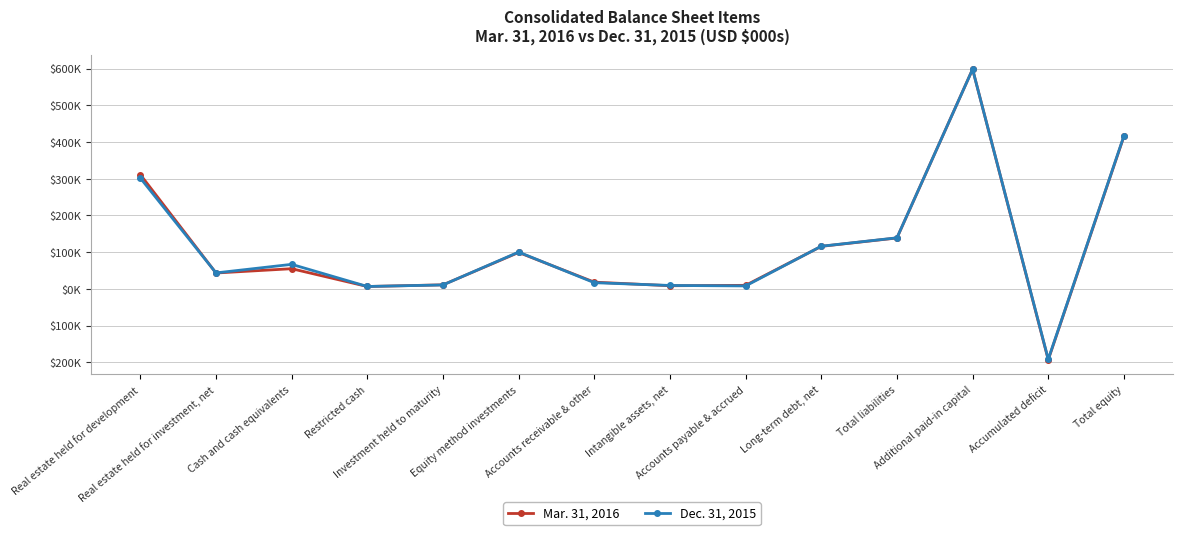

Reading left to right, extract all data points from this chart.

Mar. 31, 2016: 311053	43090	54809	6359	10869	99049	18194	8463	9487	115691	138479	598110	-193153	415127
Dec. 31, 2015: 301683	43347	66676	6395	10603	100091	16719	9179	7899	116010	138911	597922	-191695	416400